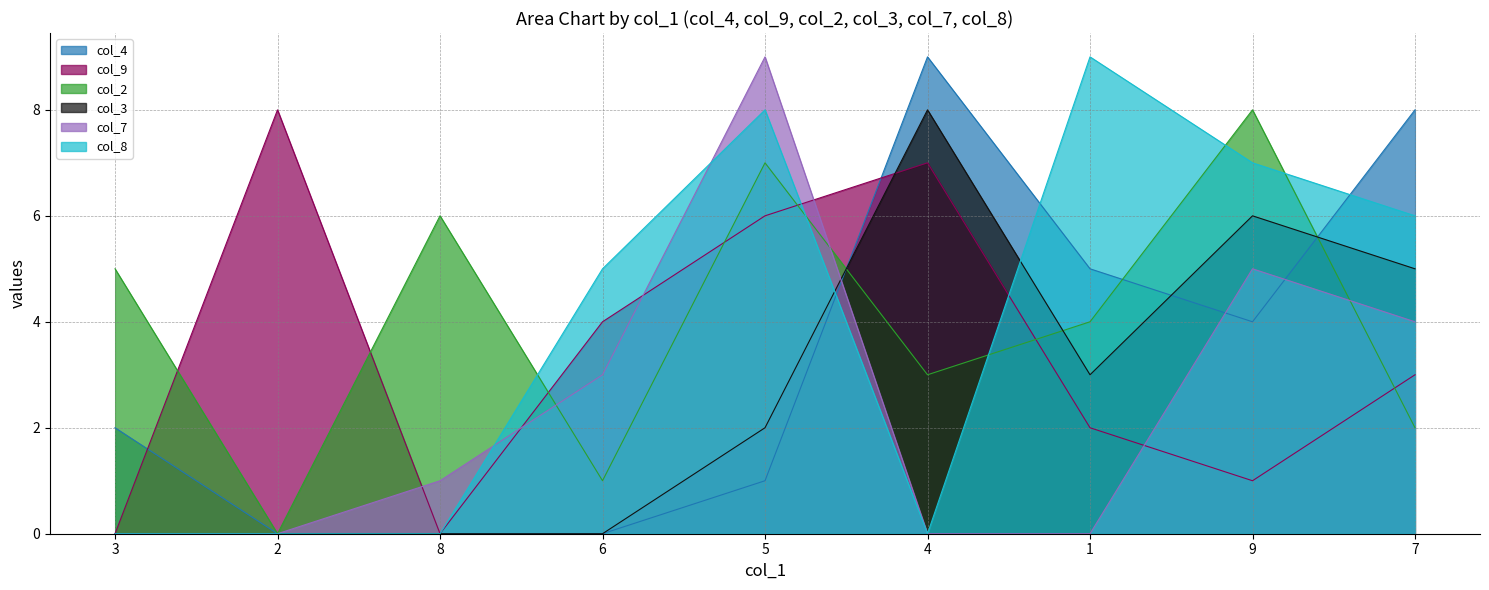

Reading right to left, list all the values displayed in this chart.

col_4: 7=8	9=4	1=5	4=9	5=1	6=0	8=0	2=0	3=2
col_9: 7=3	9=1	1=2	4=7	5=6	6=4	8=0	2=8	3=0
col_2: 7=2	9=8	1=4	4=3	5=7	6=1	8=6	2=0	3=5
col_3: 7=5	9=6	1=3	4=8	5=2	6=0	8=0	2=0	3=0
col_7: 7=4	9=5	1=0	4=0	5=9	6=3	8=1	2=0	3=0
col_8: 7=6	9=7	1=9	4=0	5=8	6=5	8=0	2=0	3=0